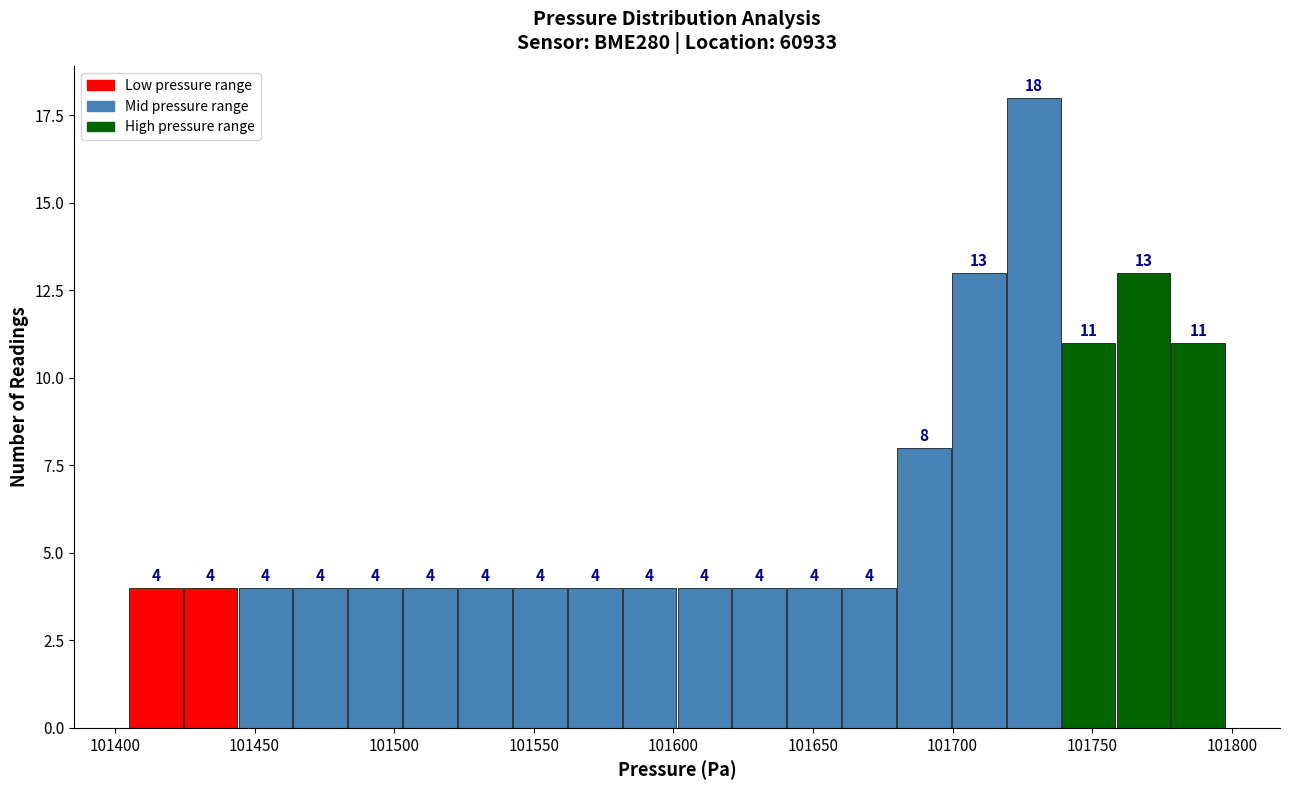

Read against the x-axis, roughly where is the centre of the tallest bar?

101730